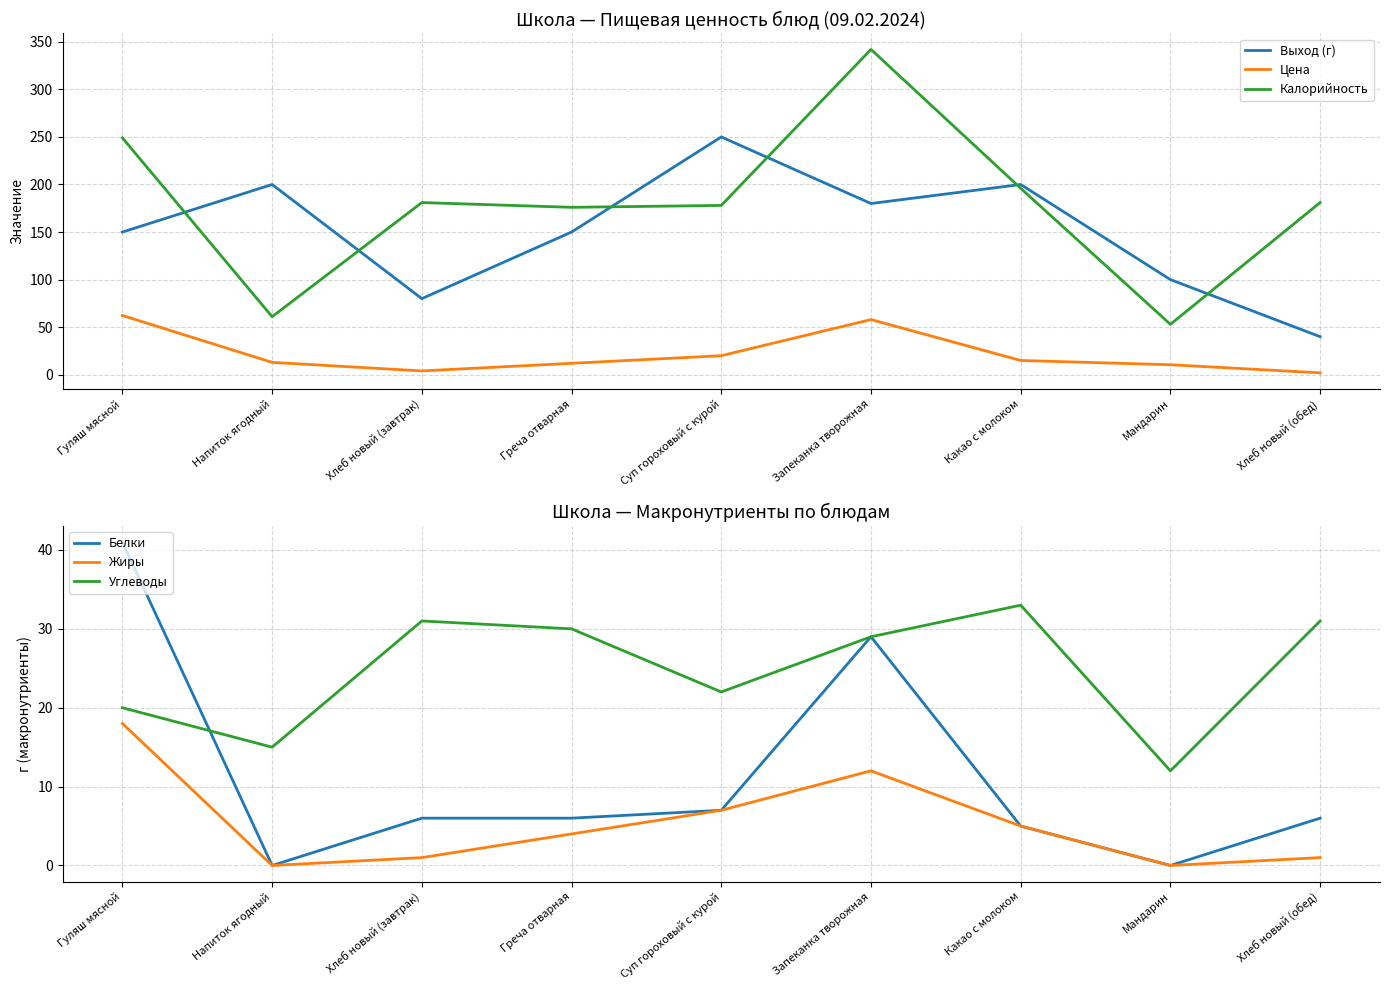

True or false: Цена and Калорийность cross at least once.

False